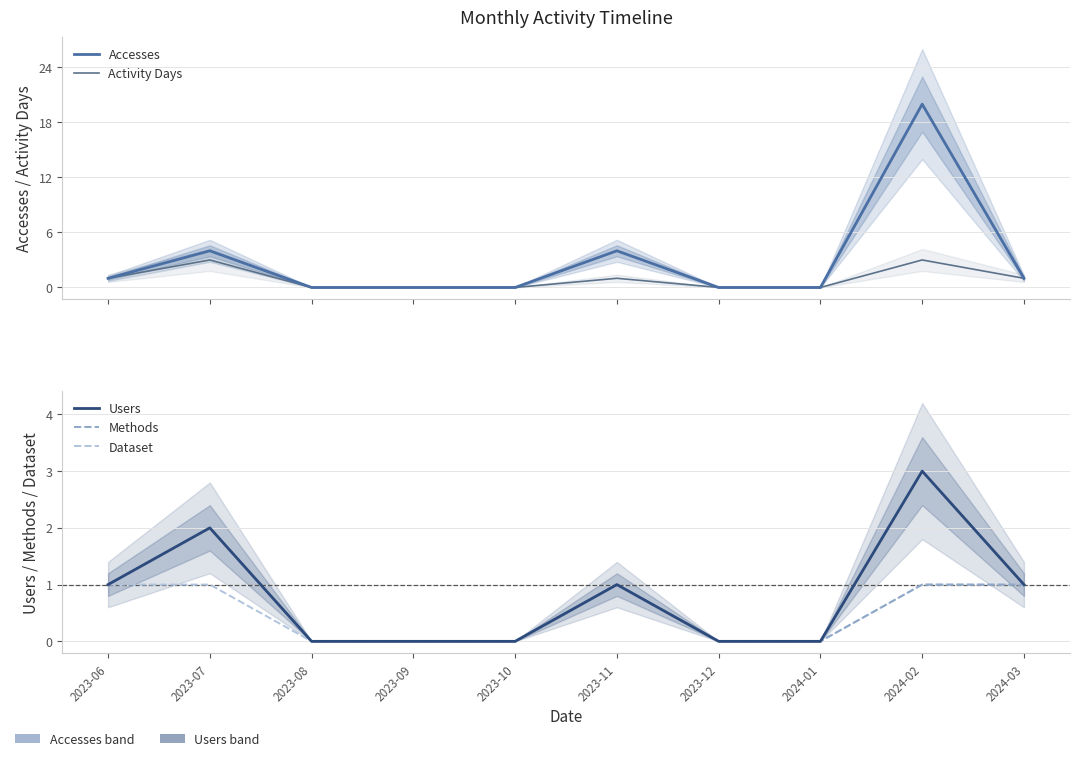

How many series are shown in this chart?

5